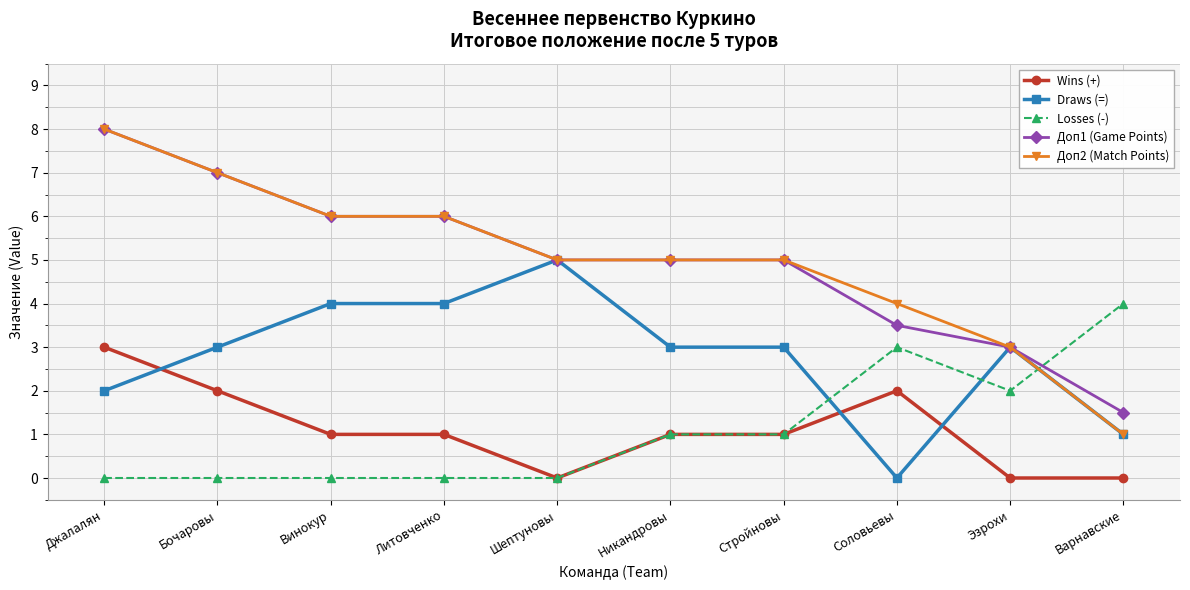

Reading right to left, what are all the values shown in this chart?

Wins (+): Варнавские=0.0	Эзрохи=0.0	Соловьевы=2.0	Стройновы=1.0	Никандровы=1.0	Шептуновы=0.0	Литовченко=1.0	Винокур=1.0	Бочаровы=2.0	Джалалян=3.0
Draws (=): Варнавские=1.0	Эзрохи=3.0	Соловьевы=0.0	Стройновы=3.0	Никандровы=3.0	Шептуновы=5.0	Литовченко=4.0	Винокур=4.0	Бочаровы=3.0	Джалалян=2.0
Losses (-): Варнавские=4.0	Эзрохи=2.0	Соловьевы=3.0	Стройновы=1.0	Никандровы=1.0	Шептуновы=0.0	Литовченко=0.0	Винокур=0.0	Бочаровы=0.0	Джалалян=0.0
Доп1 (Game Points): Варнавские=1.5	Эзрохи=3.0	Соловьевы=3.5	Стройновы=5.0	Никандровы=5.0	Шептуновы=5.0	Литовченко=6.0	Винокур=6.0	Бочаровы=7.0	Джалалян=8.0
Доп2 (Match Points): Варнавские=1.0	Эзрохи=3.0	Соловьевы=4.0	Стройновы=5.0	Никандровы=5.0	Шептуновы=5.0	Литовченко=6.0	Винокур=6.0	Бочаровы=7.0	Джалалян=8.0